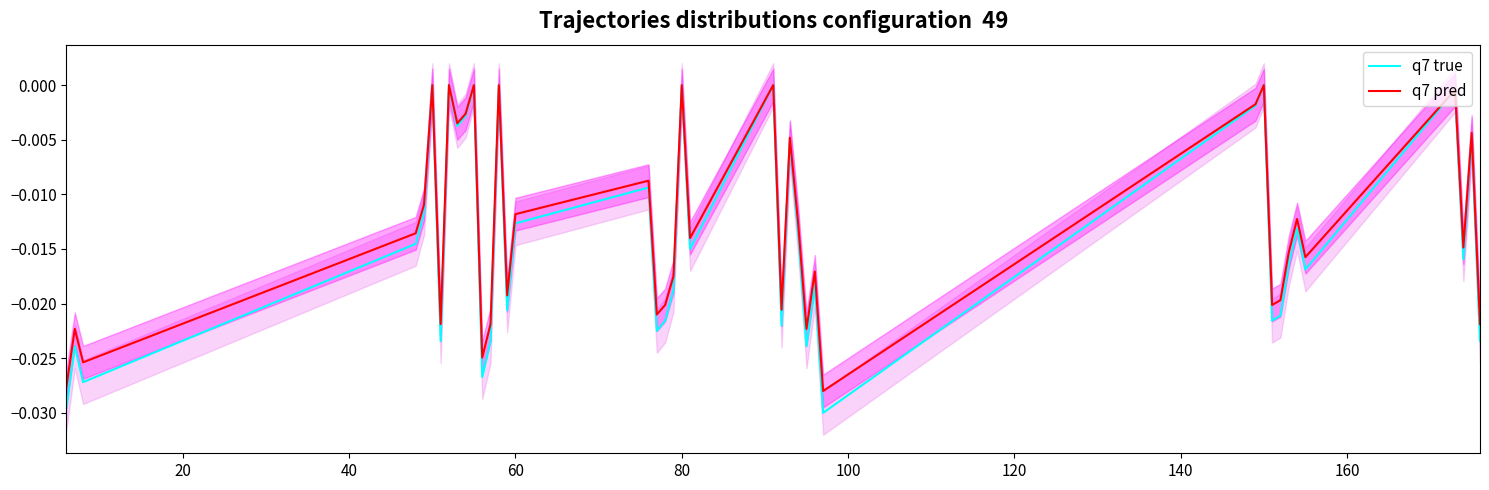

Reading left to right, extract all data points from this chart.

q7 true: -0.0	-0.0	-0.0	-0.0	-0.0	0.0	-0.0	0.0	-0.0	-0.0	0.0	-0.0	-0.0	0.0	-0.0	-0.0	-0.0	-0.0	-0.0	-0.0	0.0	-0.0	0.0	-0.0	-0.0	-0.0	-0.0	-0.0	-0.0	-0.0	0.0	-0.0	-0.0	-0.0	-0.0	-0.0	-0.0	-0.0	-0.0	-0.0
q7 pred: -0.0	-0.0	-0.0	-0.0	-0.0	0.0	-0.0	0.0	-0.0	-0.0	0.0	-0.0	-0.0	0.0	-0.0	-0.0	-0.0	-0.0	-0.0	-0.0	0.0	-0.0	0.0	-0.0	-0.0	-0.0	-0.0	-0.0	-0.0	-0.0	0.0	-0.0	-0.0	-0.0	-0.0	-0.0	-0.0	-0.0	-0.0	-0.0